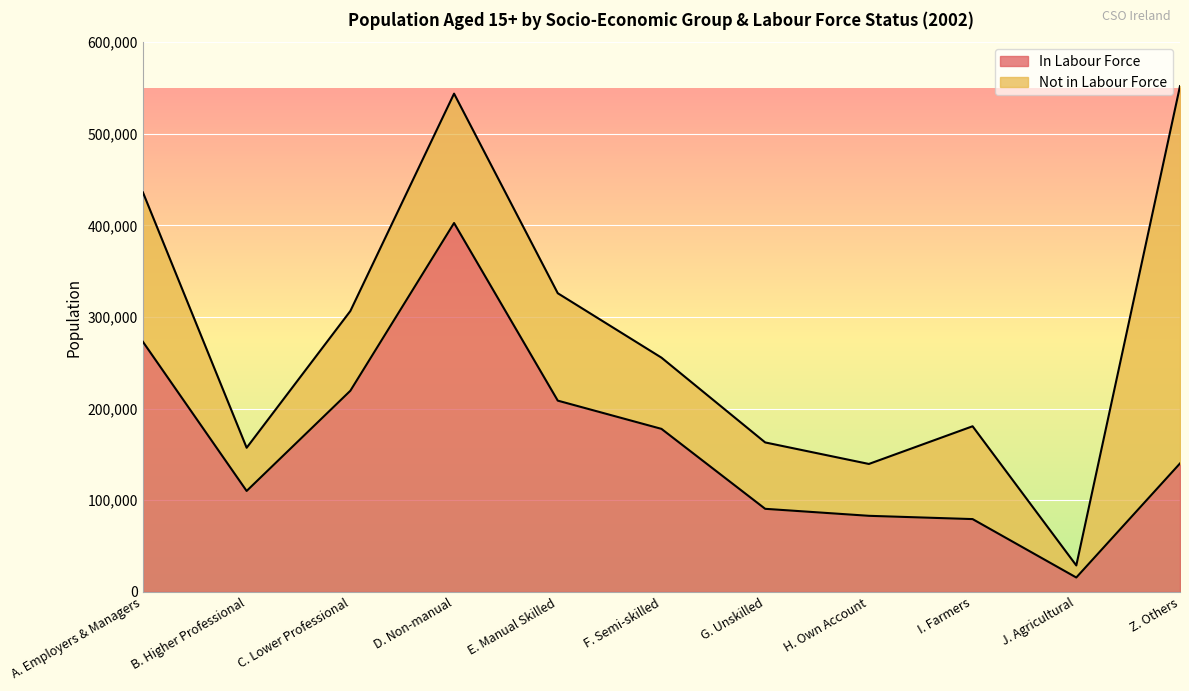

What is the minimum value shown in the chart?

15689